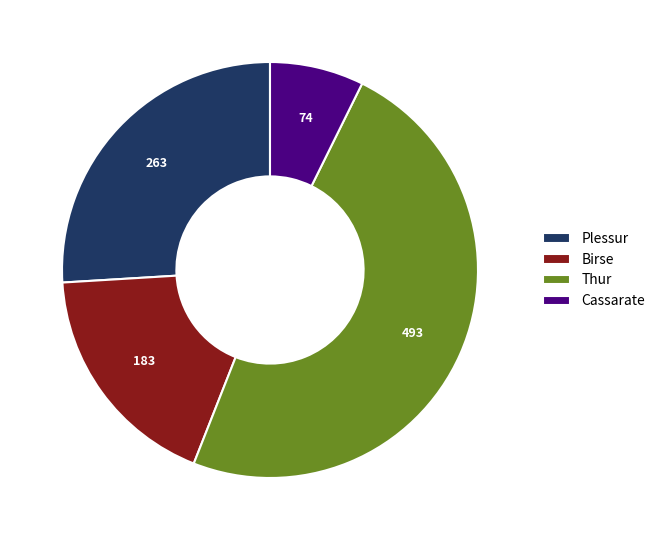

Rank the categories by value from highest to lowest.

Thur, Plessur, Birse, Cassarate